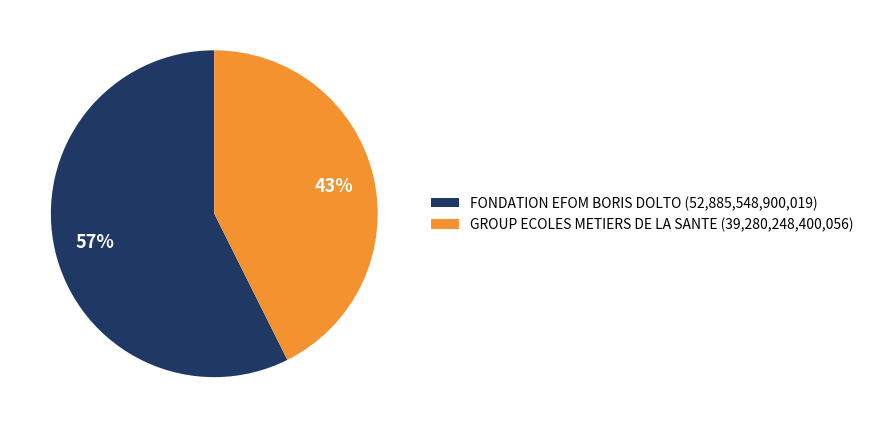

To the nearest percent, what is the combined percentage of GROUP ECOLES METIERS DE LA SANTE (39,280,248,400,056) and FONDATION EFOM BORIS DOLTO (52,885,548,900,019)?

100%